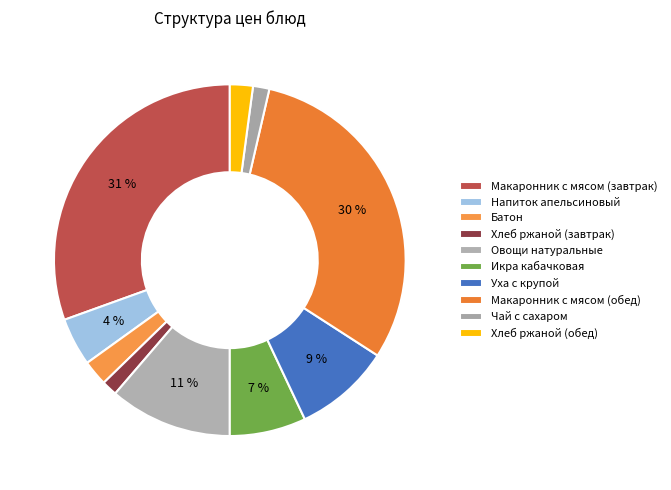

Approximately how many times larger is the value at Чай с сахаром compared to Напиток апельсиновый?

0.3